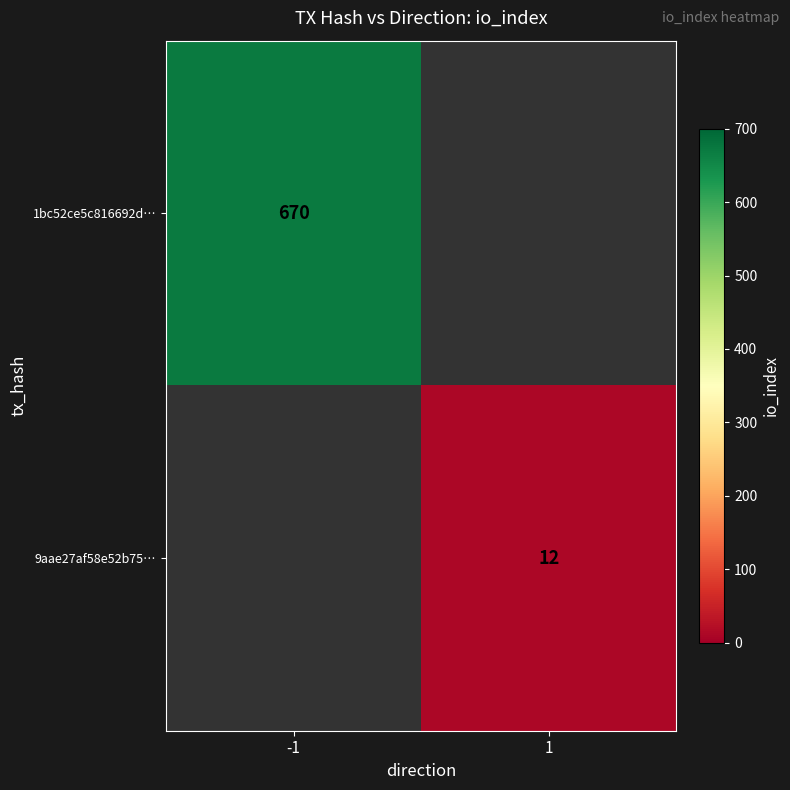

What is the maximum value shown in the chart?

670.0